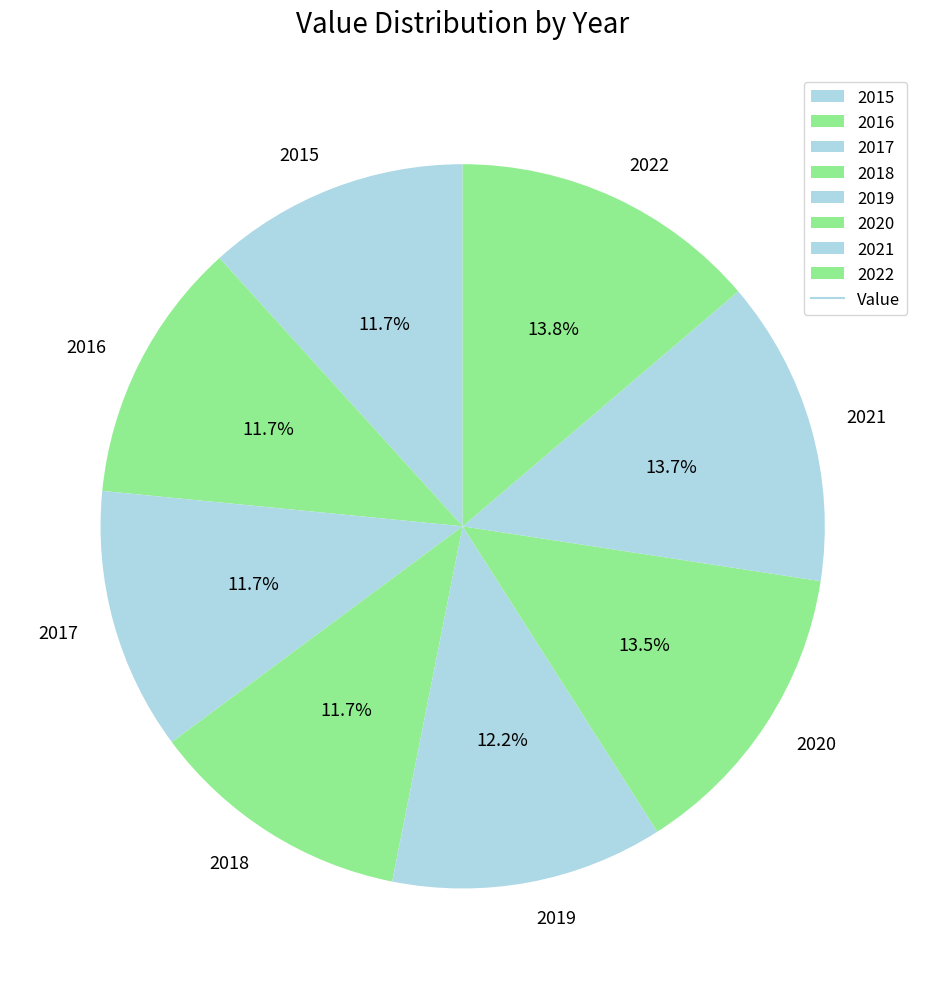

To the nearest percent, what is the combined percentage of 2017 and 2019?

24%